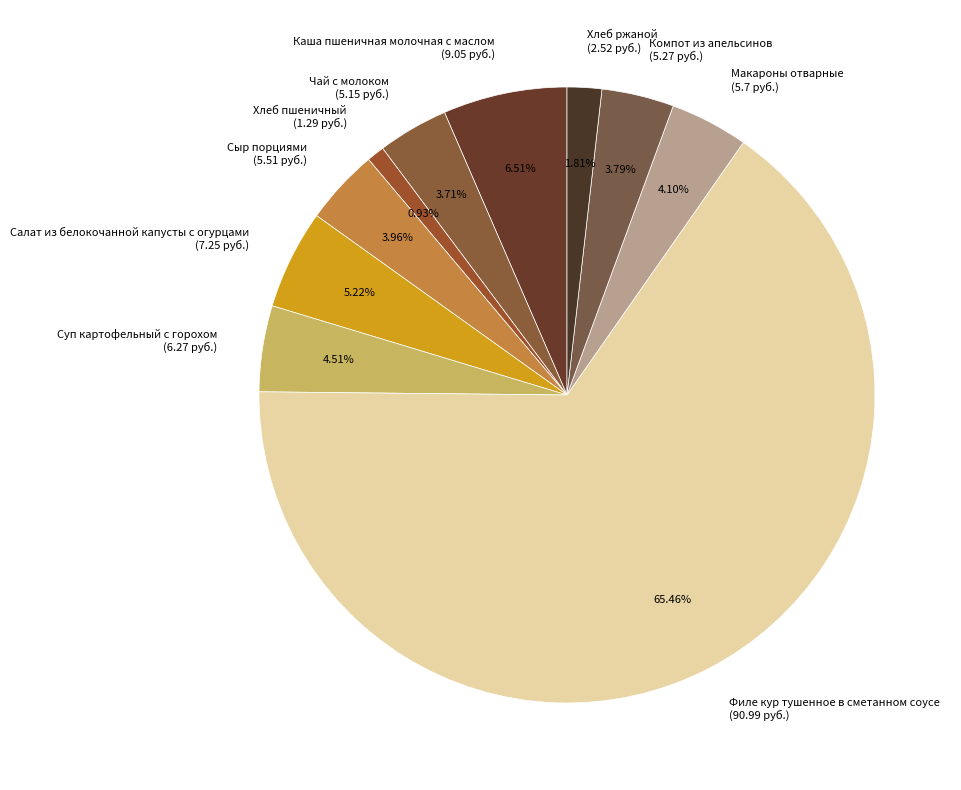

What portion of the pie excludes Чай с молоком?

96.3%